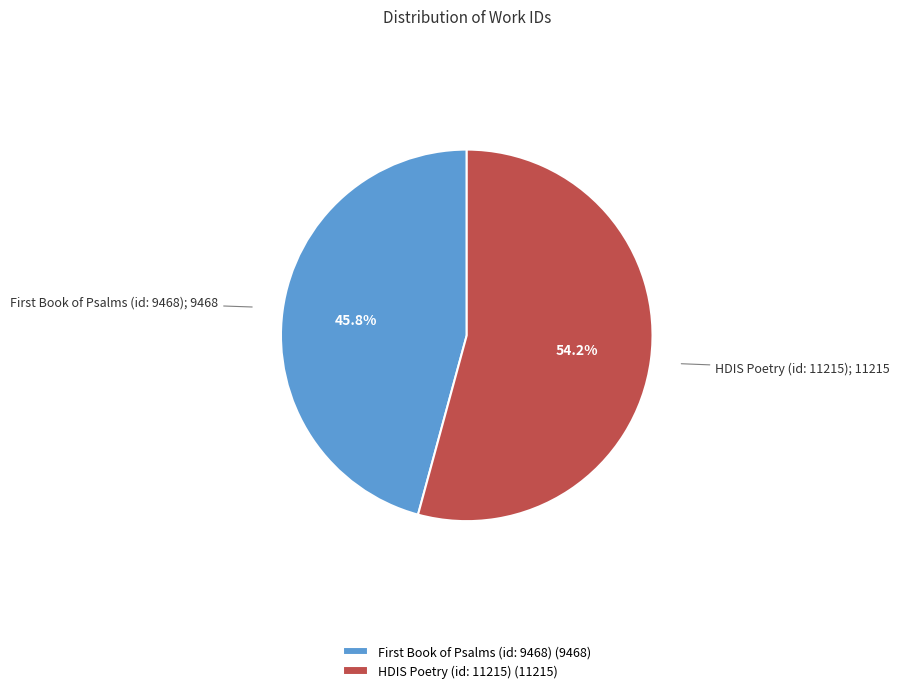

Which slice is the largest?

HDIS Poetry (id: 11215)